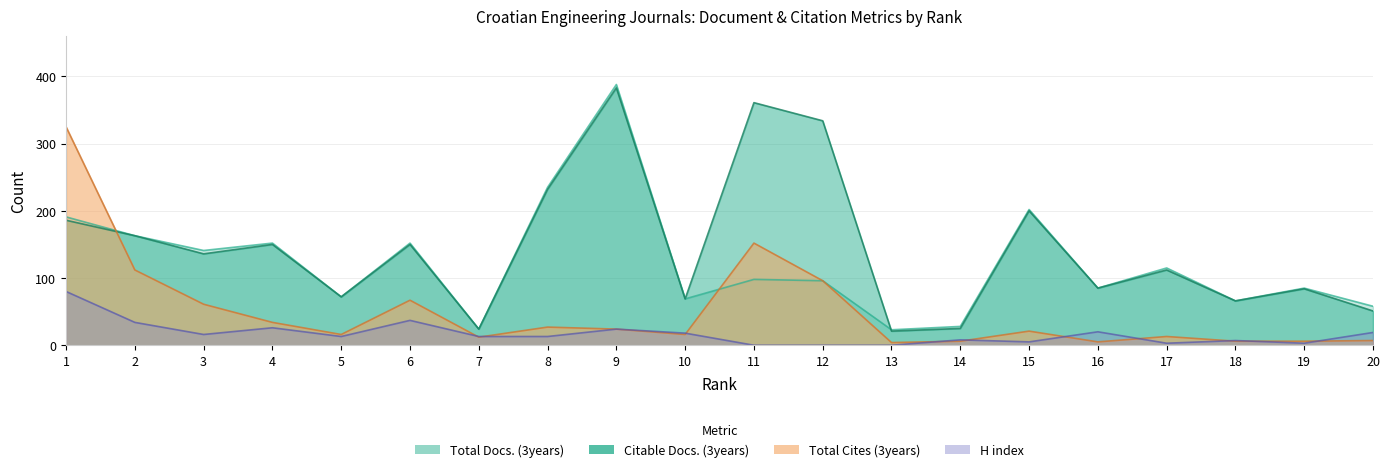

Rank the series by their average value, from lowest to highest.

H index, Total Cites (3years), Total Docs. (3years), Citable Docs. (3years)